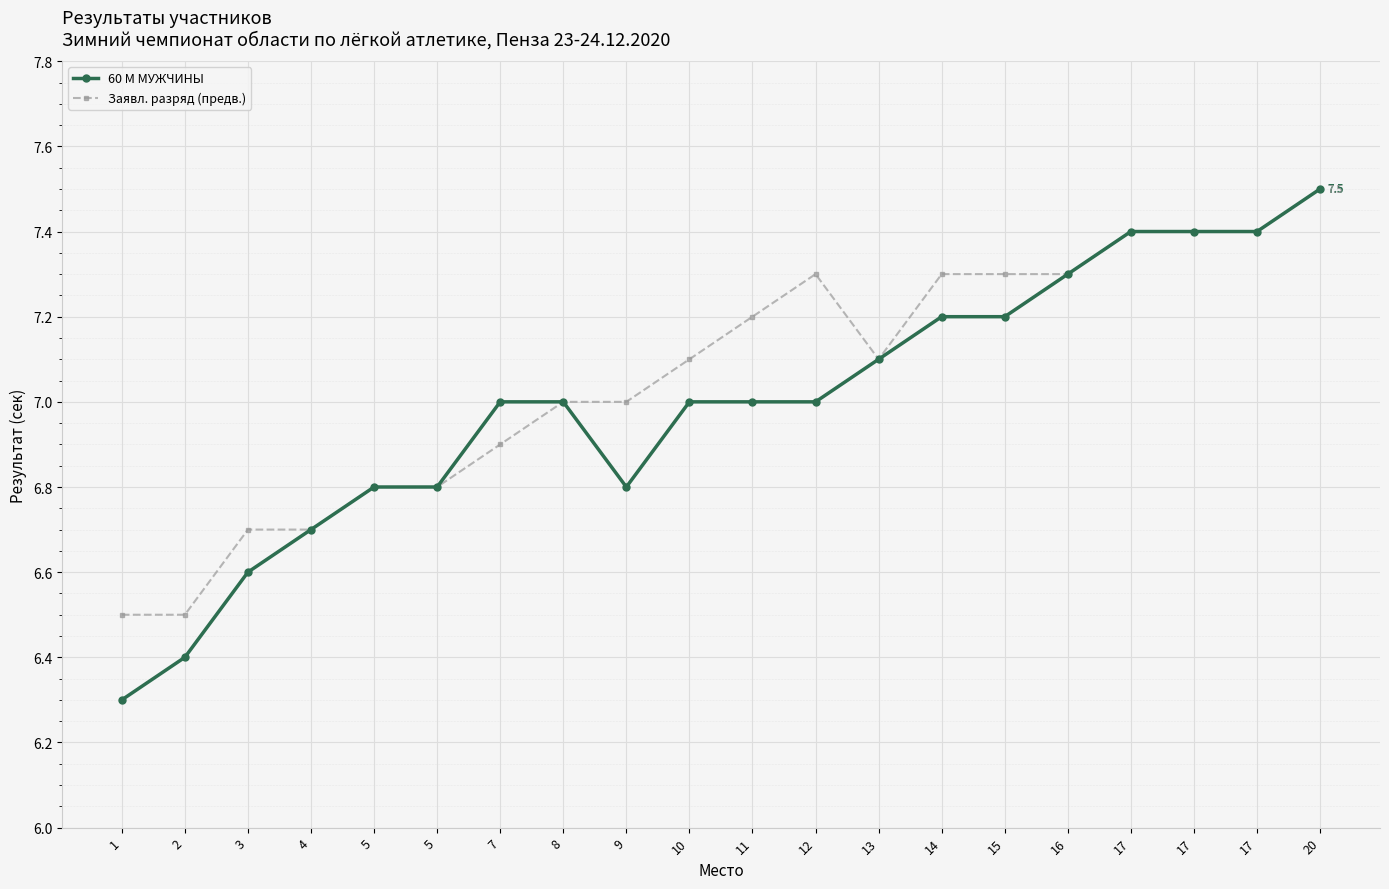

How many distinct data groups are displayed?

2